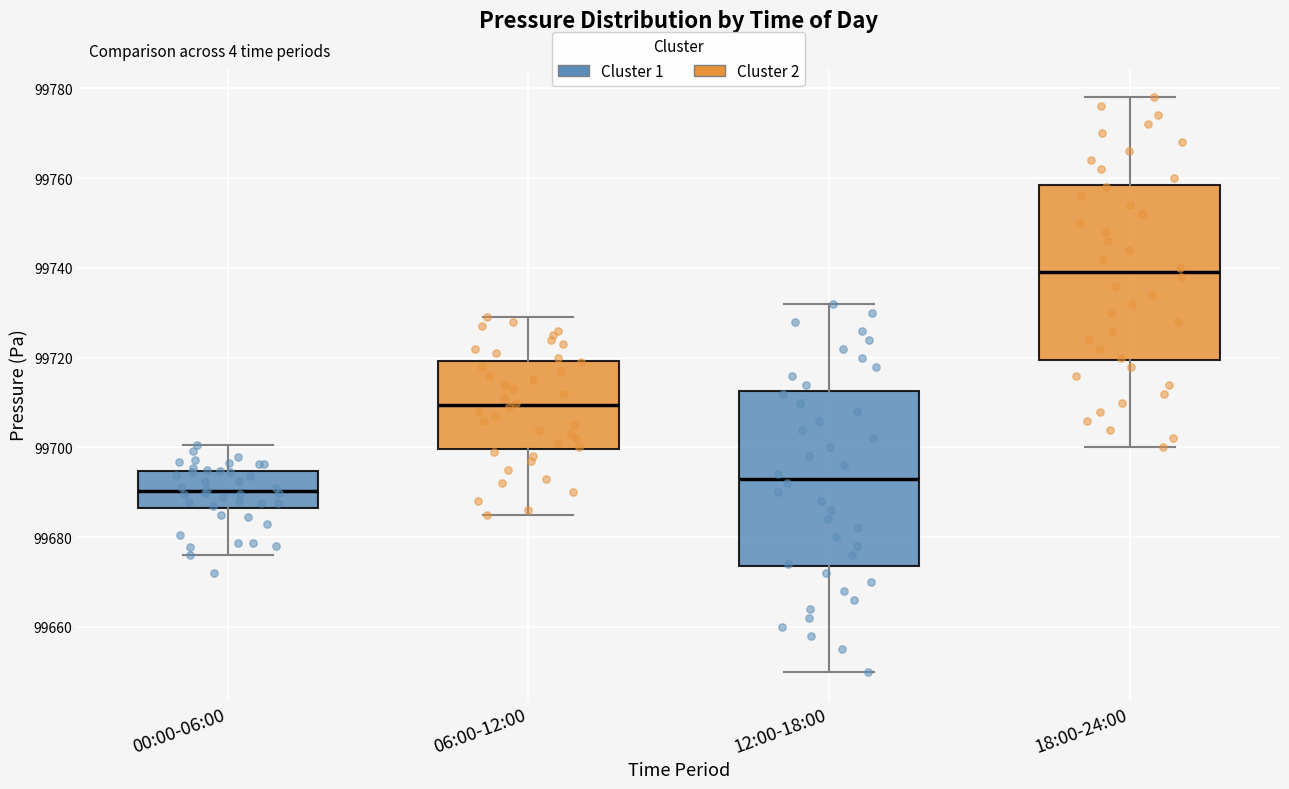

Reading left to right, transcribe this box plot: for each box, give where its median line is, the range the box spans, and where its two whiskers end, as read against the y-axis. The values are not printed on the chart, so give them approximately, as read against the axis.

00:00-06:00: median 99690, box 99686 to 99694, whiskers 99676 to 99700
06:00-12:00: median 99710, box 99700 to 99720, whiskers 99686 to 99730
12:00-18:00: median 99694, box 99674 to 99712, whiskers 99650 to 99732
18:00-24:00: median 99740, box 99720 to 99758, whiskers 99700 to 99778